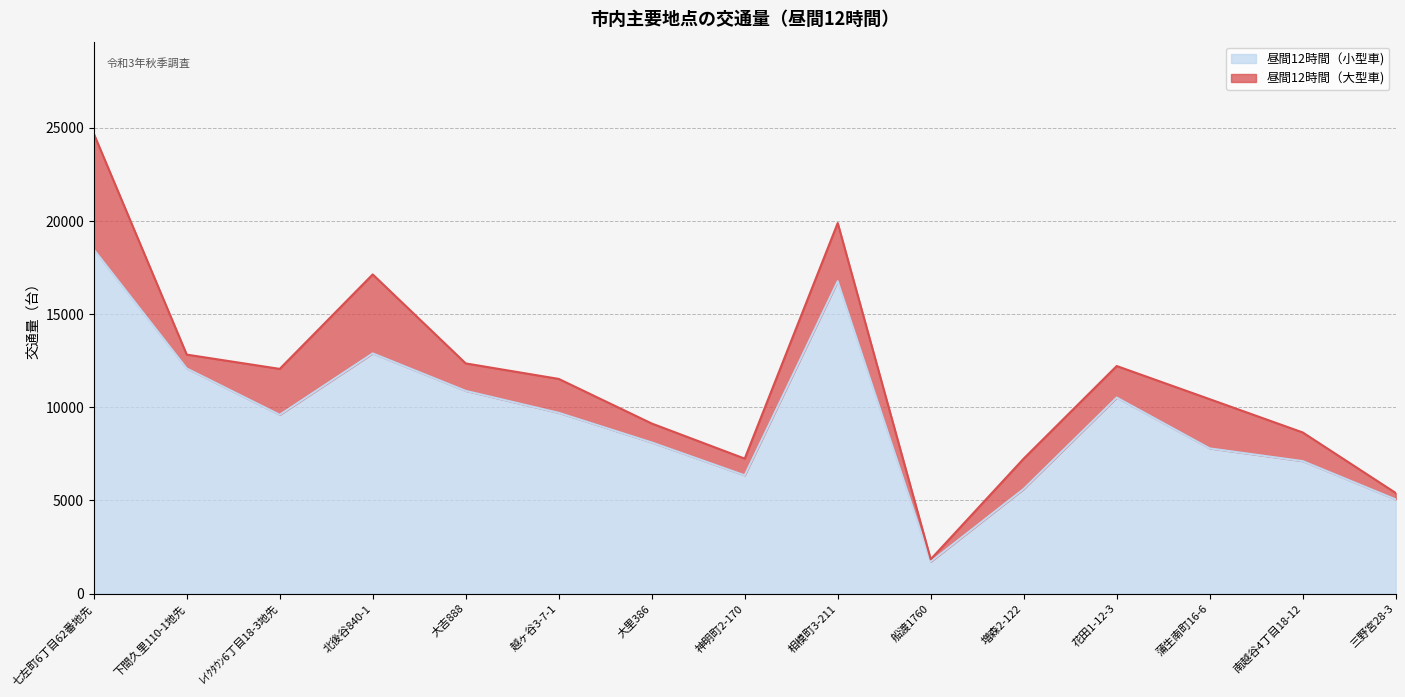

Reading right to left, extract all data points from this chart.

5053	7110	7791	10520	5616	1713	16764	6345	8111	9701	10880	12891	9595	12083	18473